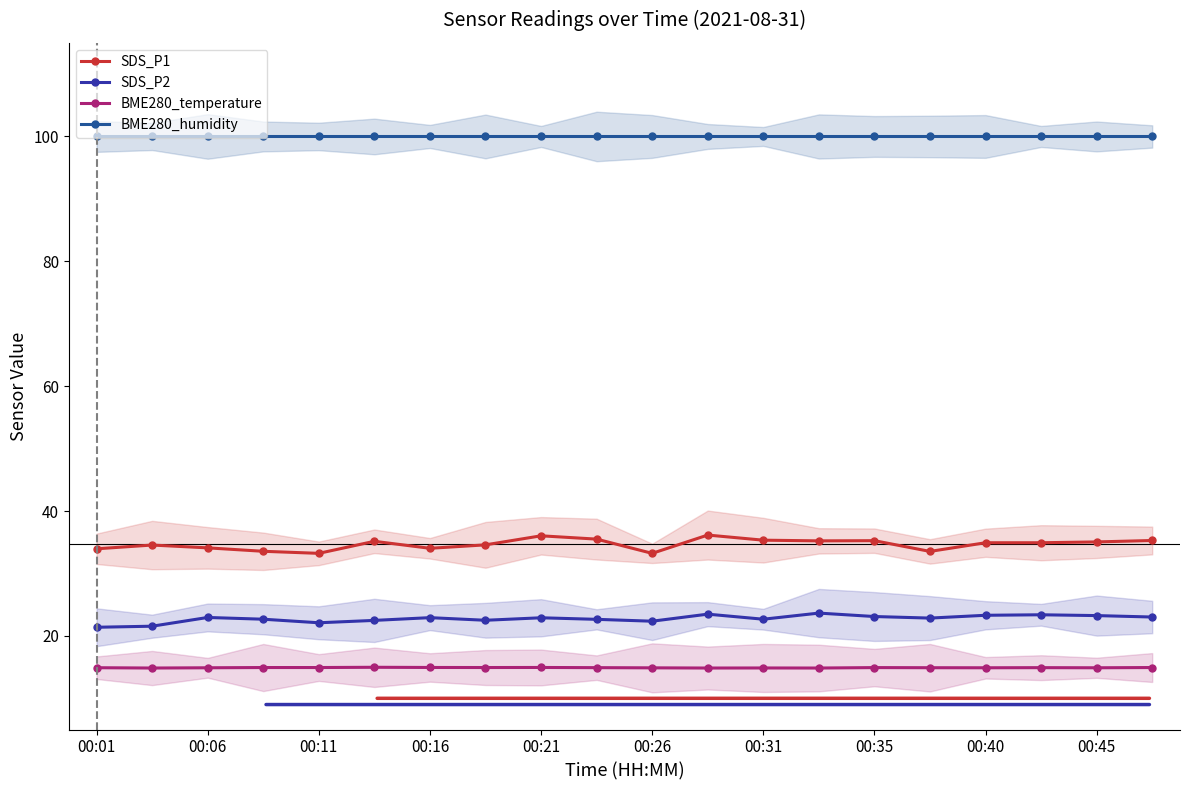

True or false: SDS_P1 has more than 1 points higher than both neighbors.

True